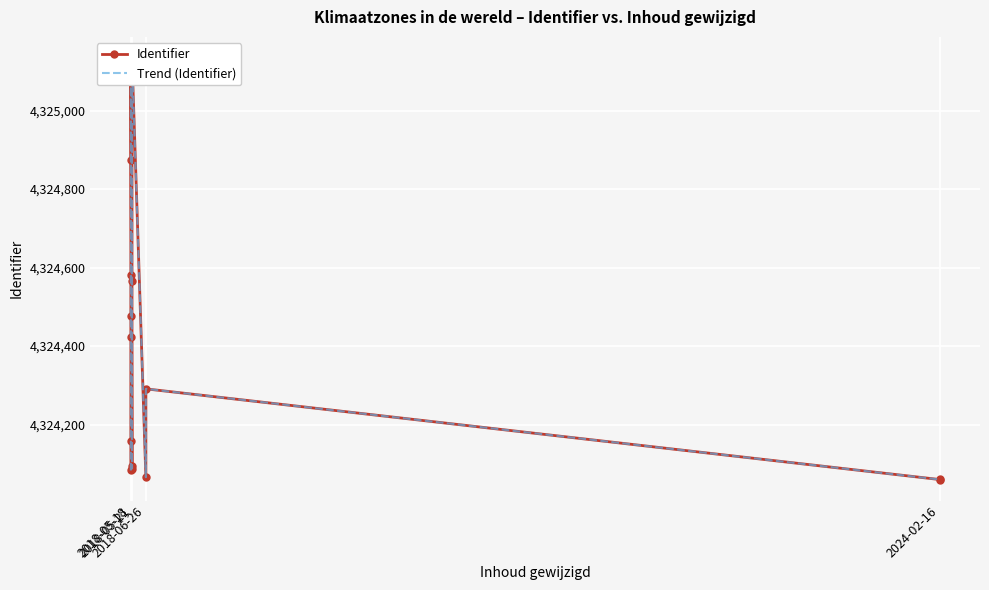

What is the minimum value for Trend (Identifier)?

4324060